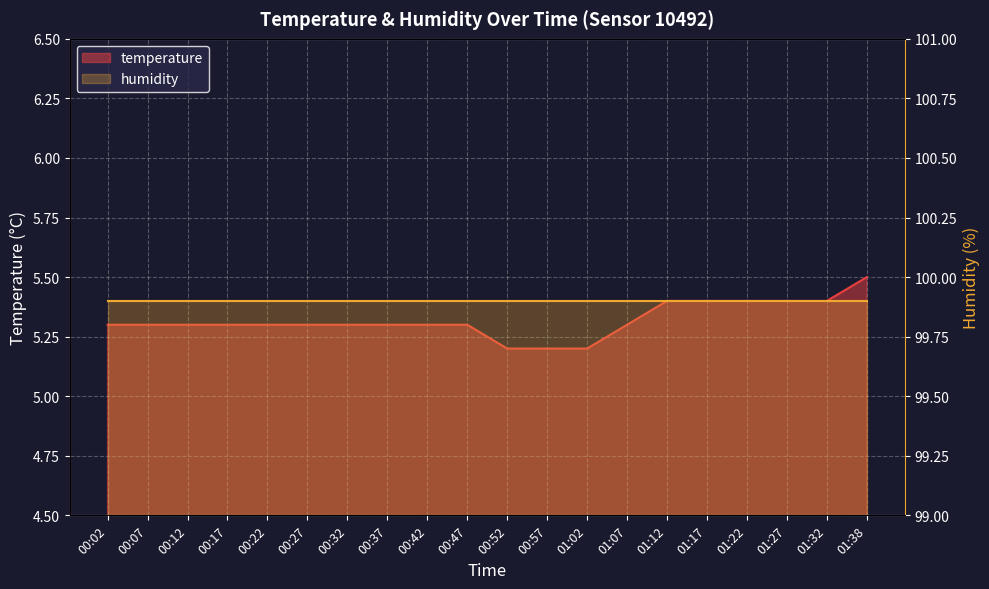

What is the label of the 12th point from the right?

00:42